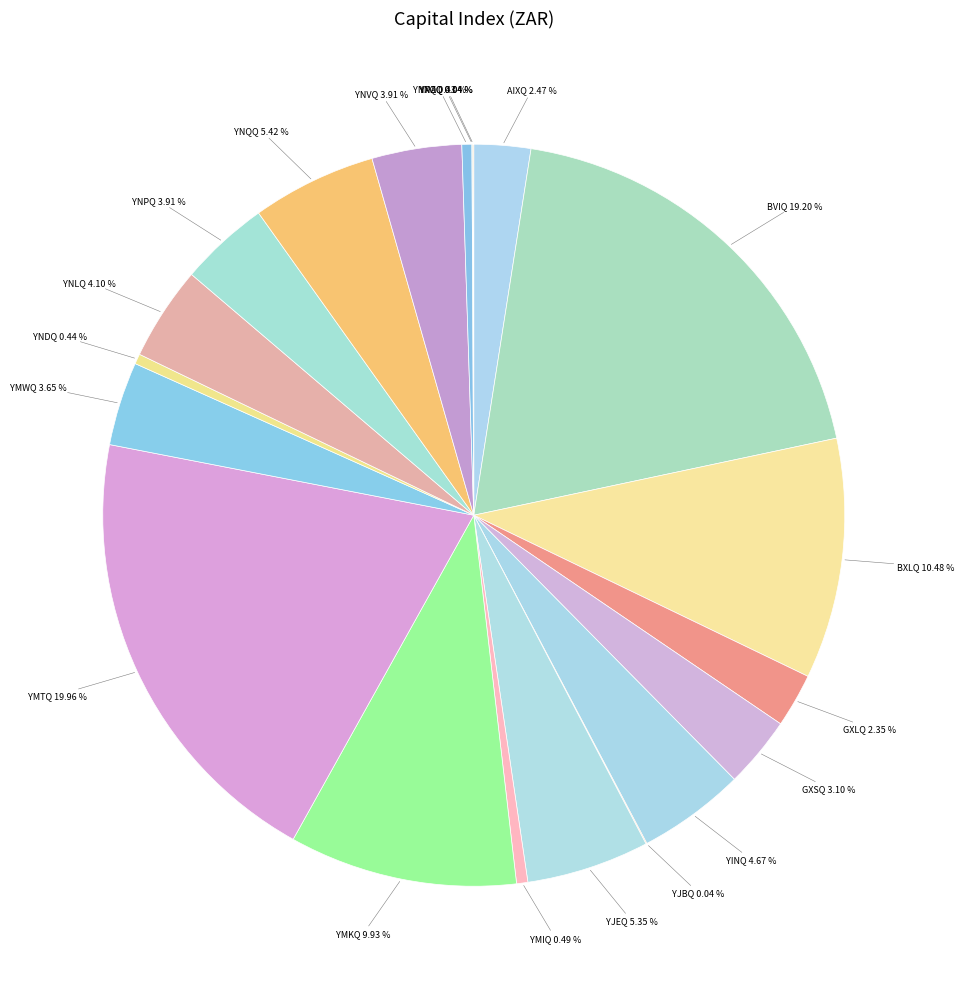

What is the largest slice in the pie chart?

YMTQ